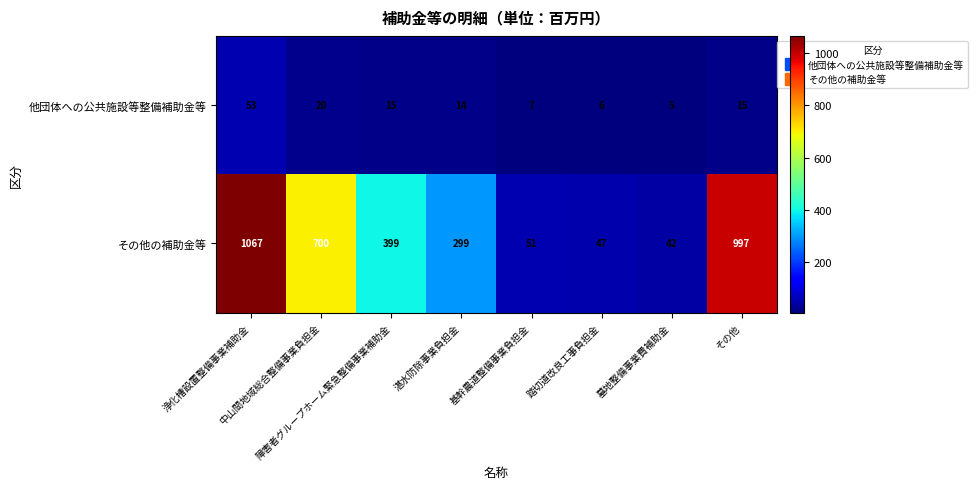

At which category is the sum across all series the highest?

浄化槽設置整備事業補助金